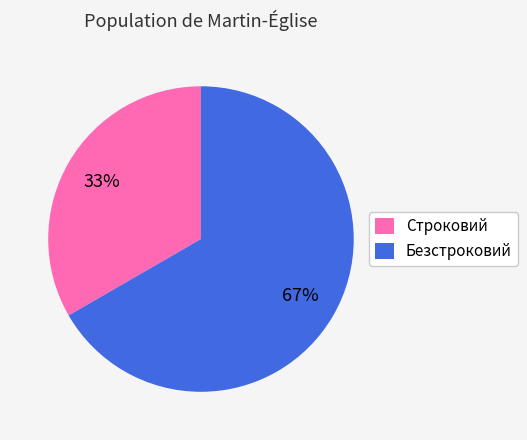

Combined, do Безстроковий and Строковий account for over 50%?

Yes